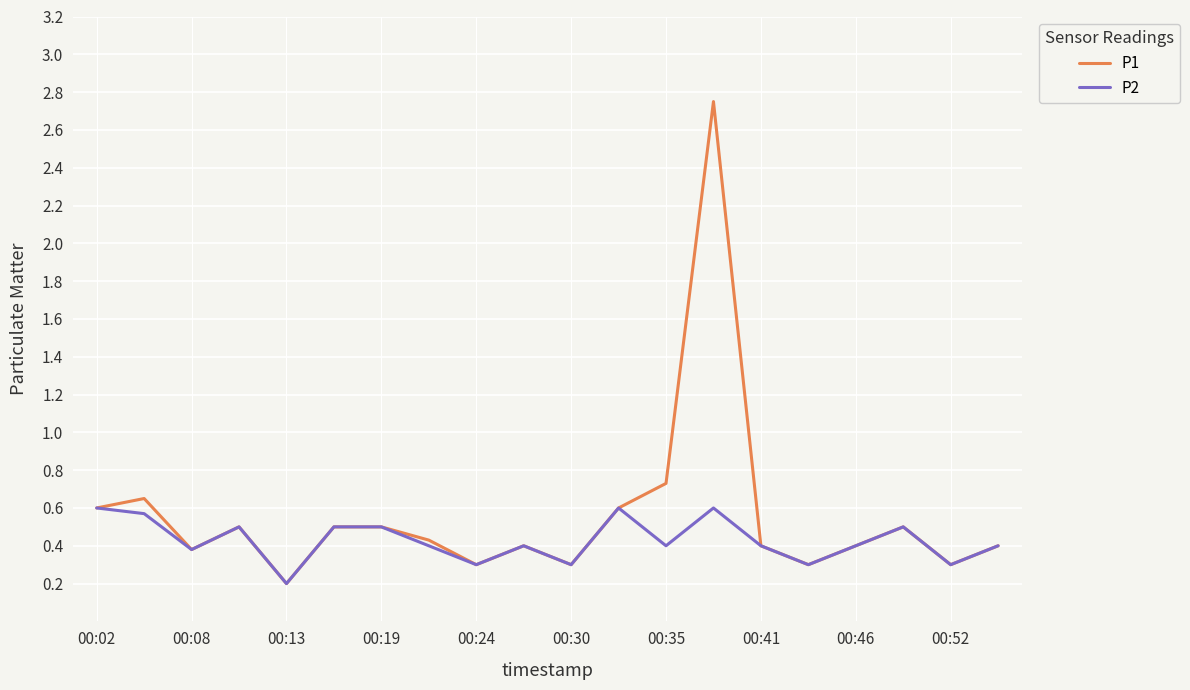

Which series has the largest range (max minus min)?

P1